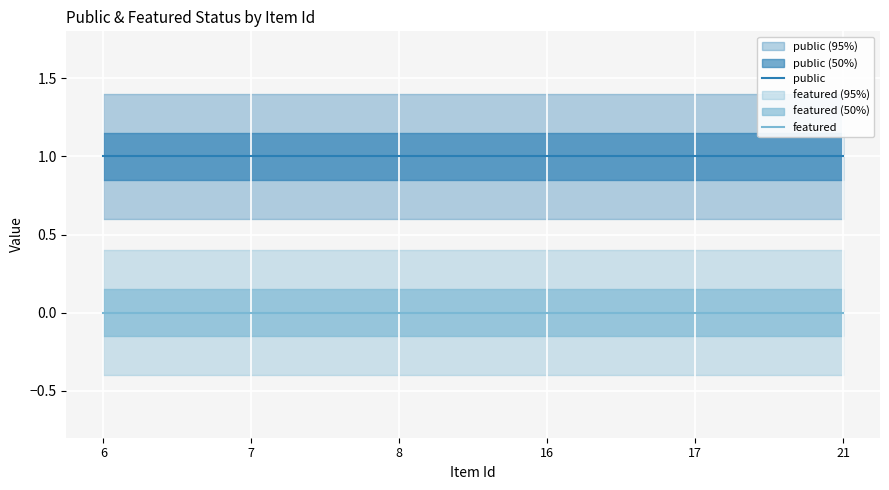

True or false: featured and public intersect in this chart.

False